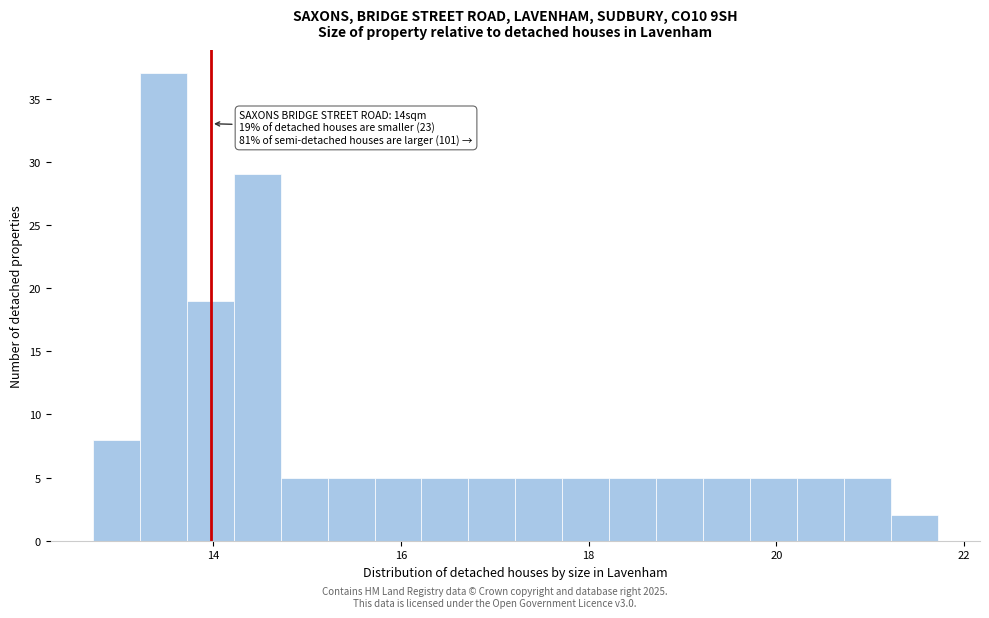

Around what value on the x-axis is the tallest bar? Give the approximate position of its centre, as read against the axis.

13.4